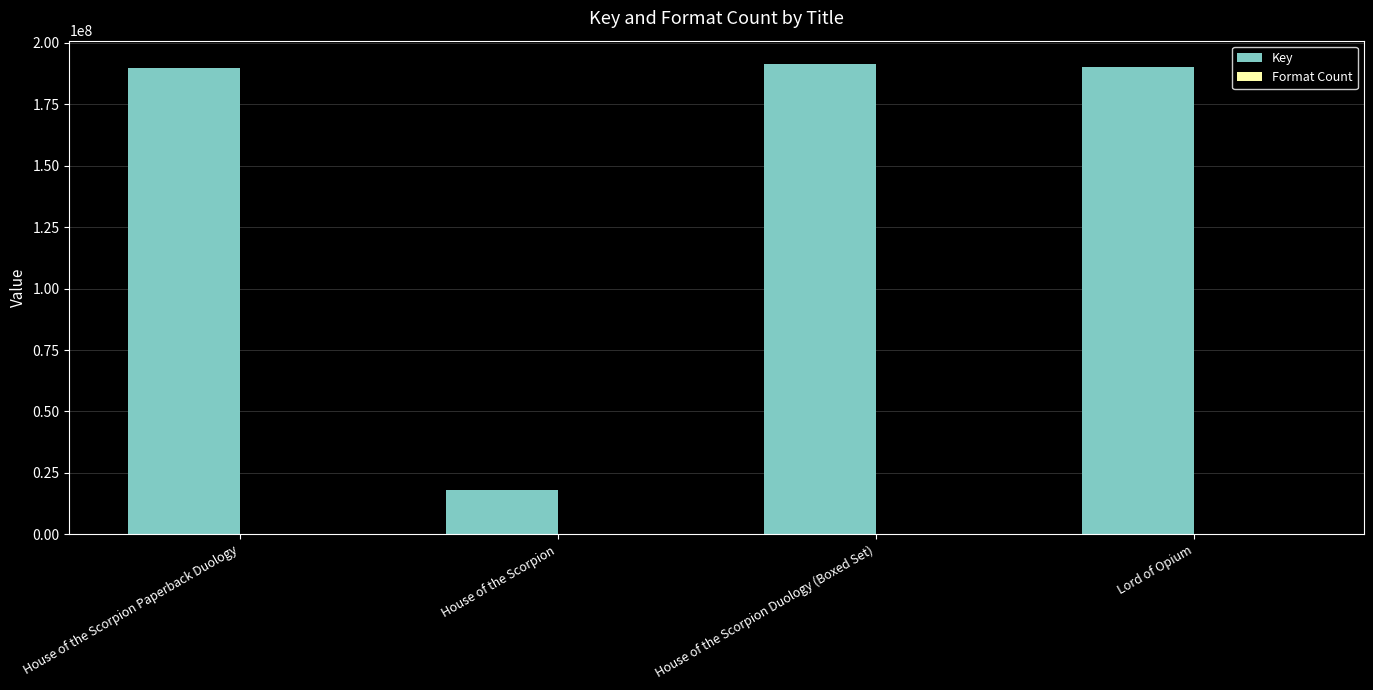

What is the maximum value shown in the chart?

191345190